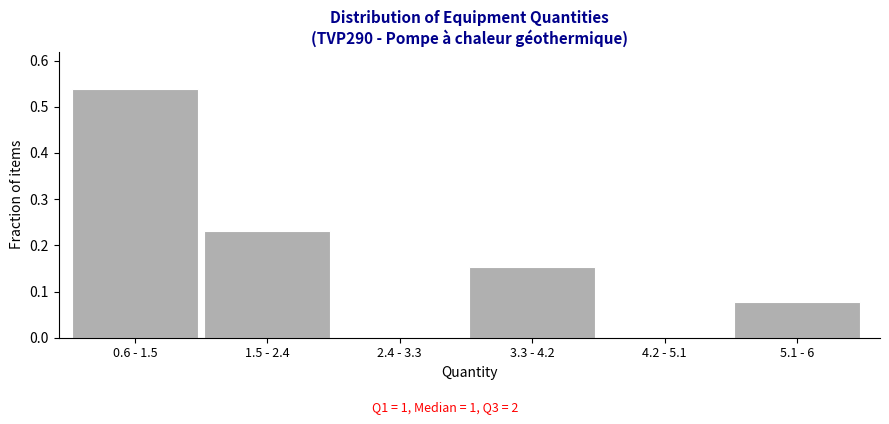

What is the sum of all values?

1.0